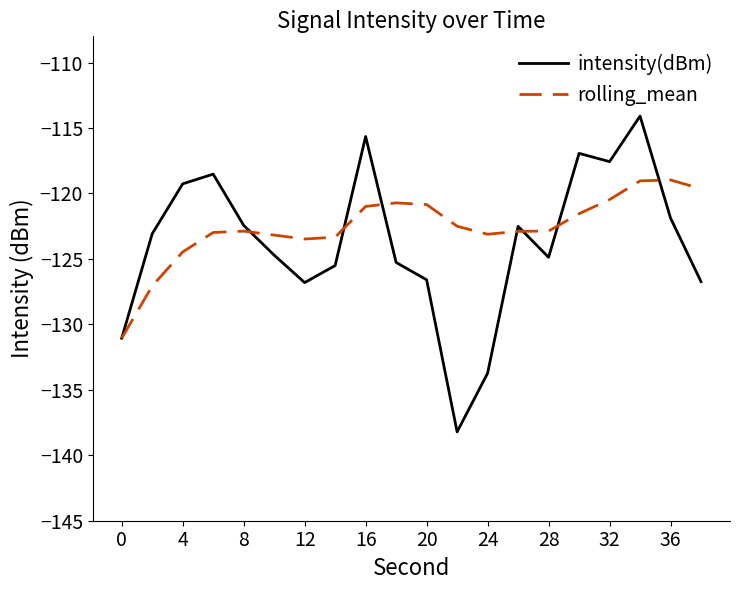

Rank the series by their maximum value, from lowest to highest.

rolling_mean, intensity(dBm)